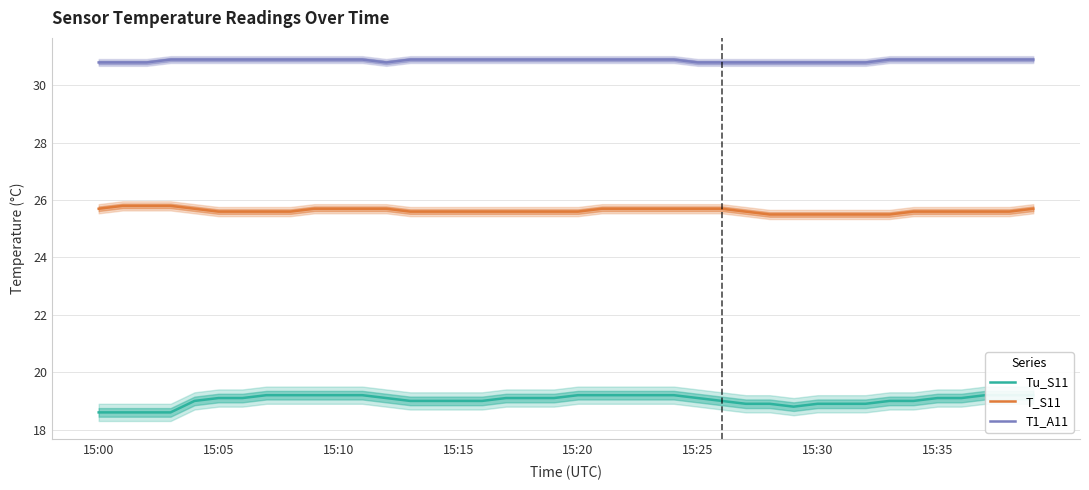

What is the greatest value displayed?

30.9